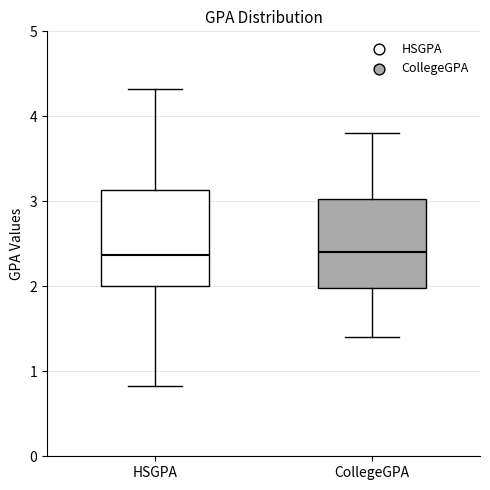

Where does the median line of the box for HSGPA sit on the y-axis? The values are not printed on the chart, so give them approximately, as read against the axis.

2.4